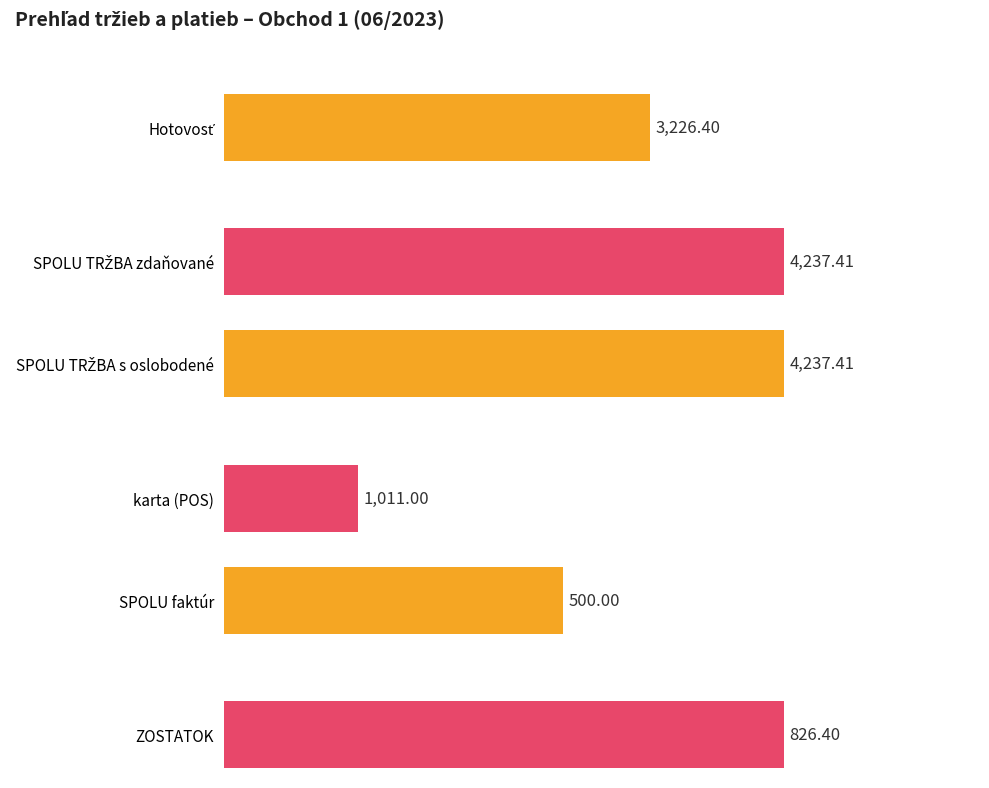

Is the value of karta (POS) at SPOLU (MESAČNE) greater than the value of SPOLU TRŽBA zdaňované at KUMULATÍVNE?

No